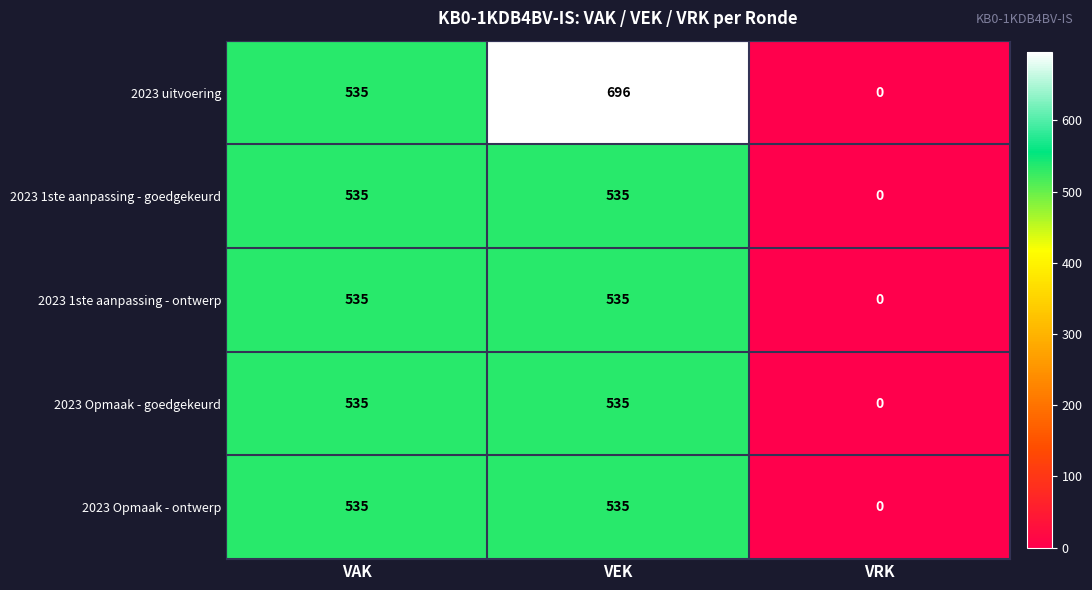

Which series has the largest range (max minus min)?

2023 uitvoering